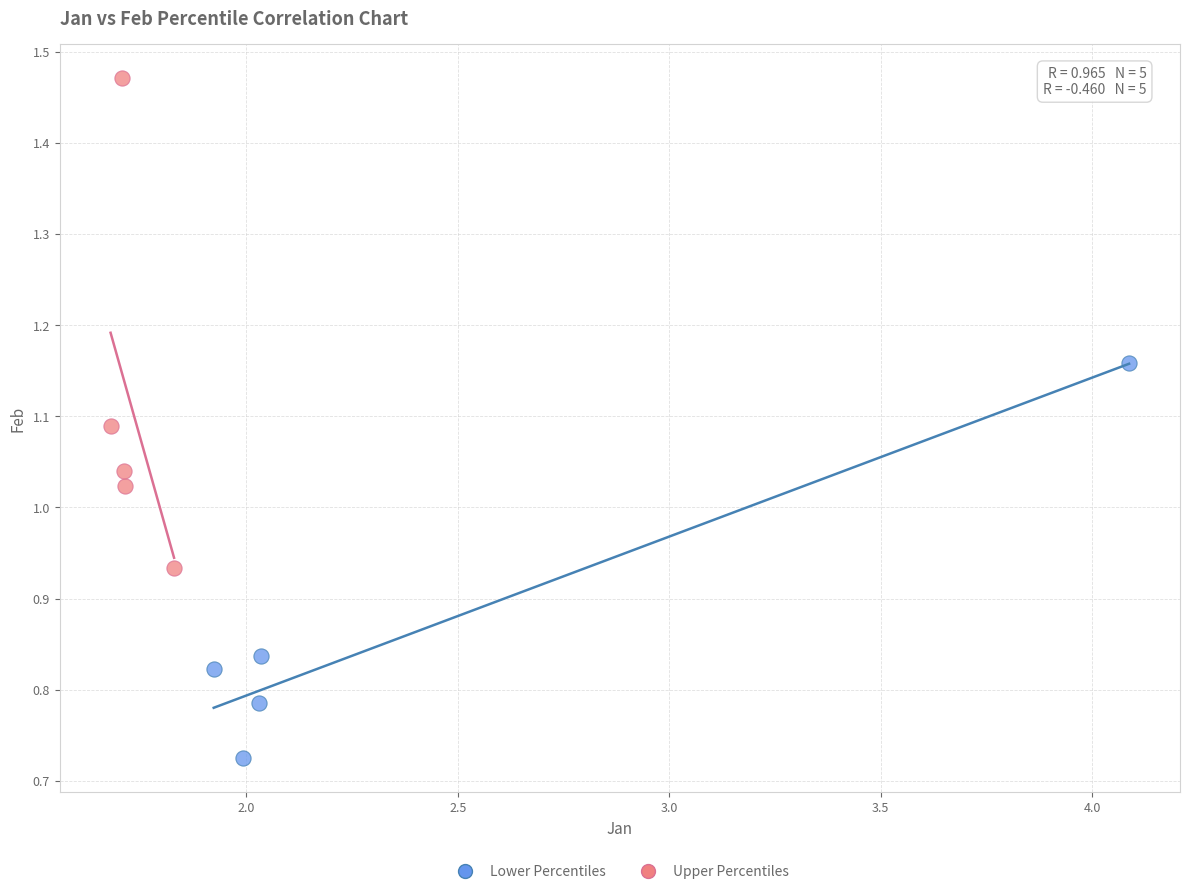

Which series reaches the minimum Y coordinate?

Lower Percentiles